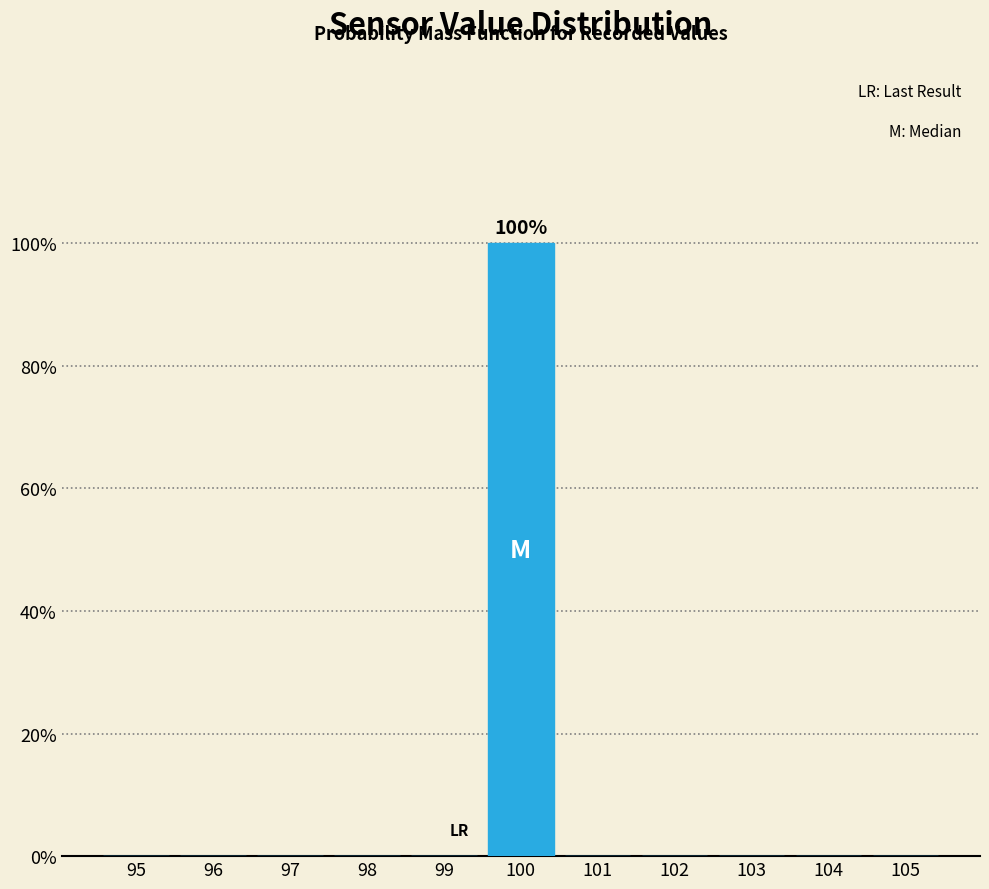

Reading right to left, transcribe all the data shown in this chart.

105=0	104=0	103=0	102=0	101=0	100=100	99=0	98=0	97=0	96=0	95=0